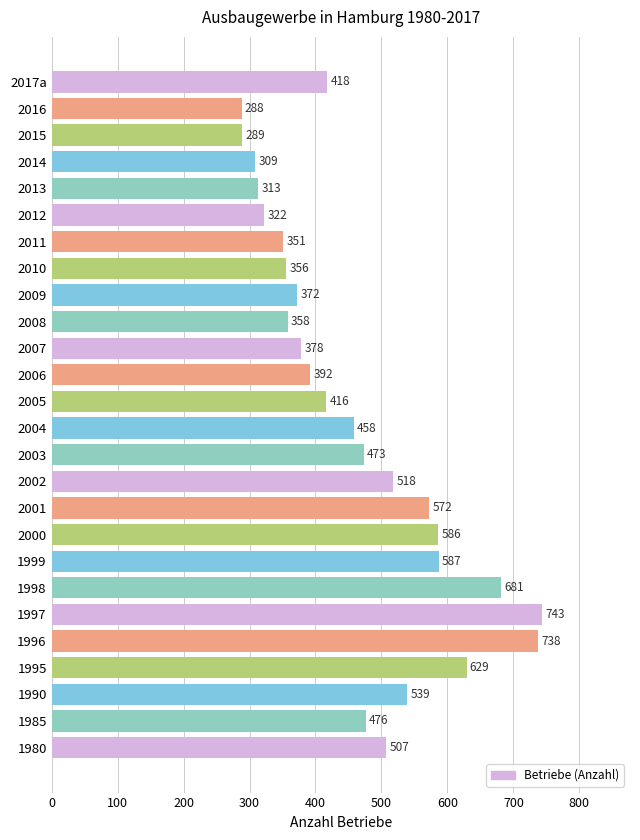

Where is the data nearest to the value 515?

2002